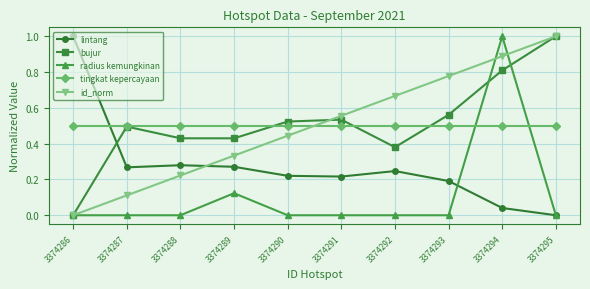

Which series changed the most between 3374287 and 3374293?

id_norm